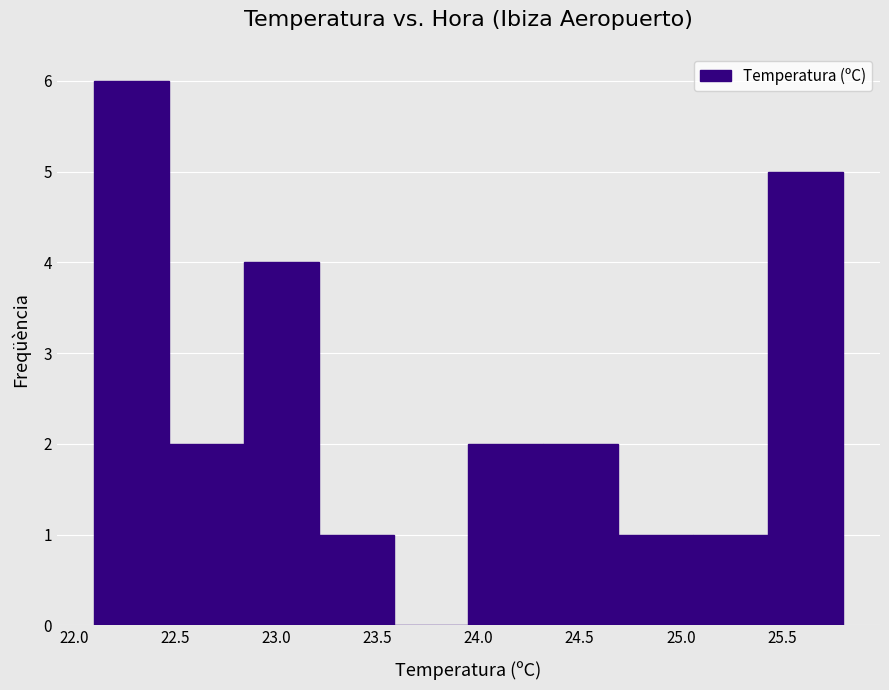

What is the height of the bar covering 22.84 to 23.21 on the x-axis? Neither the bar edges nor the heights are printed on the chart, so give them approximately, as read against the axes.

4